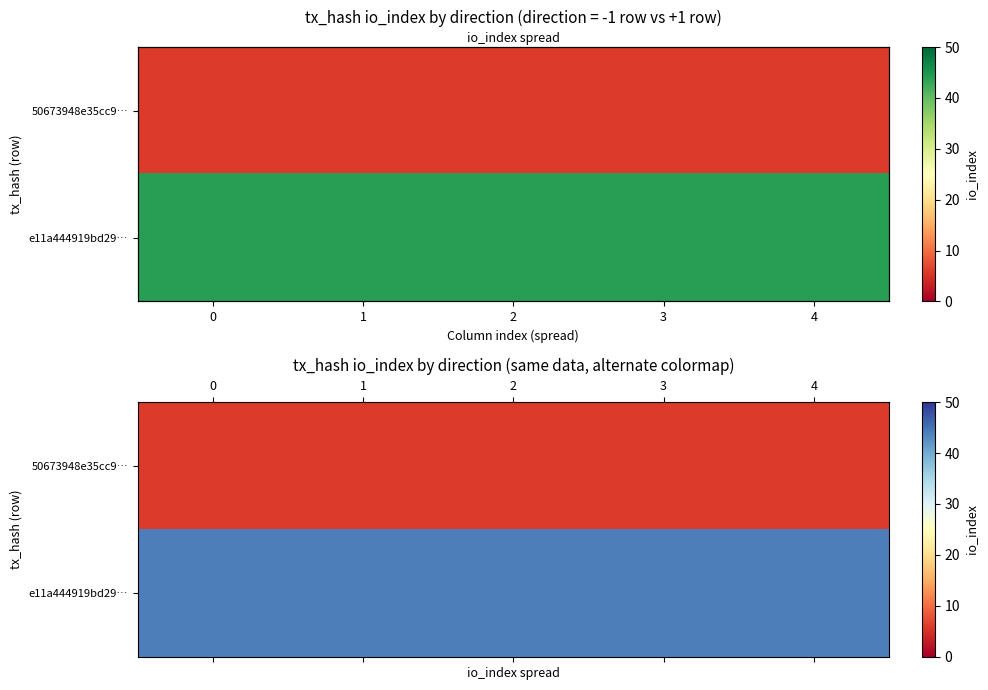

What is the sum of all e11a444919bd29… values?

220